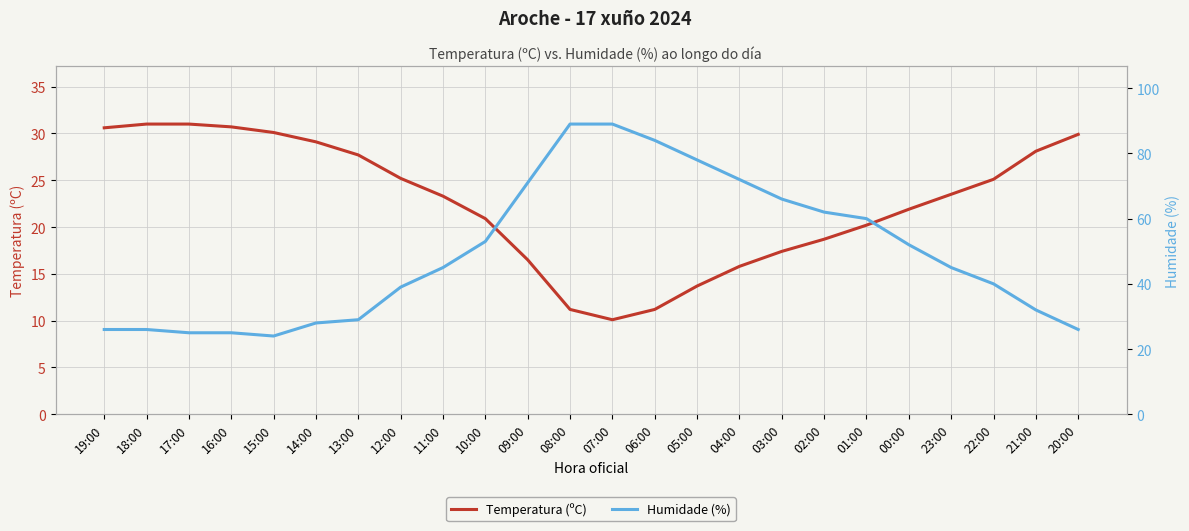

The value of Temperatura (ºC) at 12:00 is 25.2. True or false?

True